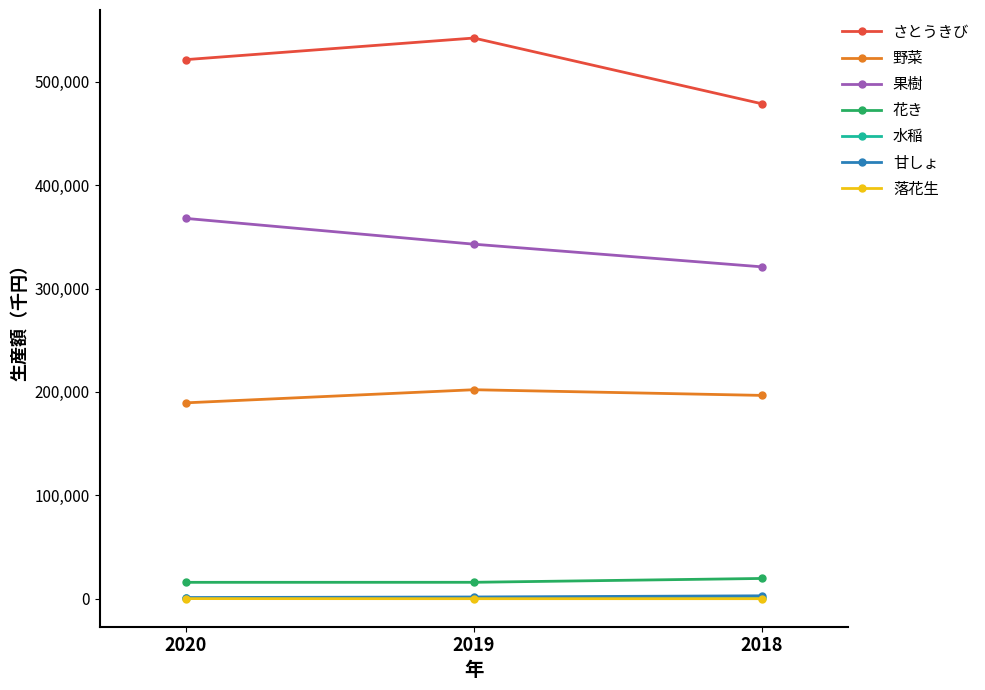

At which label is さとうきび closest to 510460?

2020